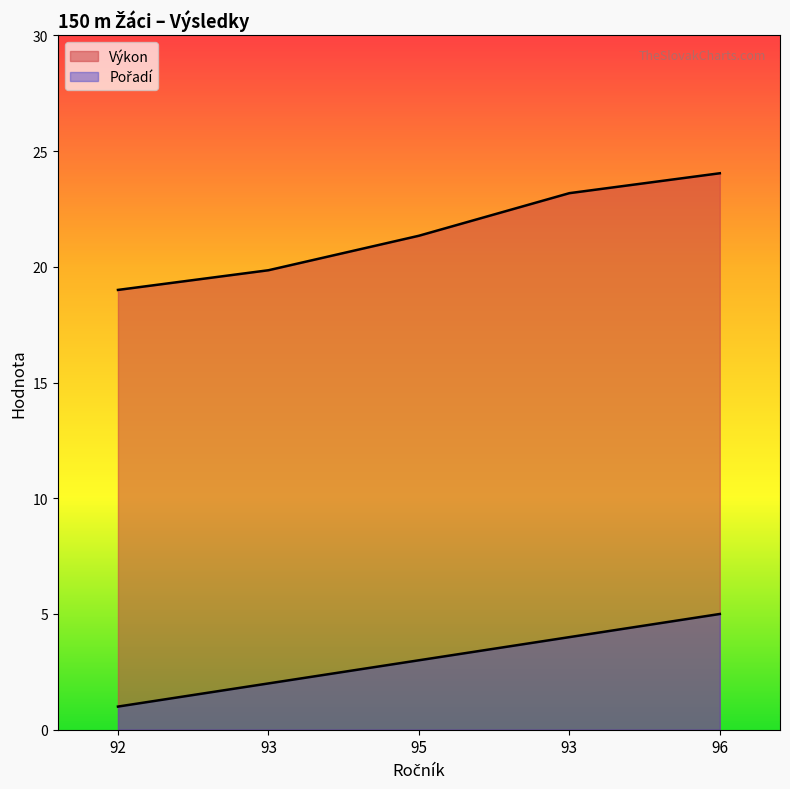

True or false: Výkon and Pořadí intersect in this chart.

False